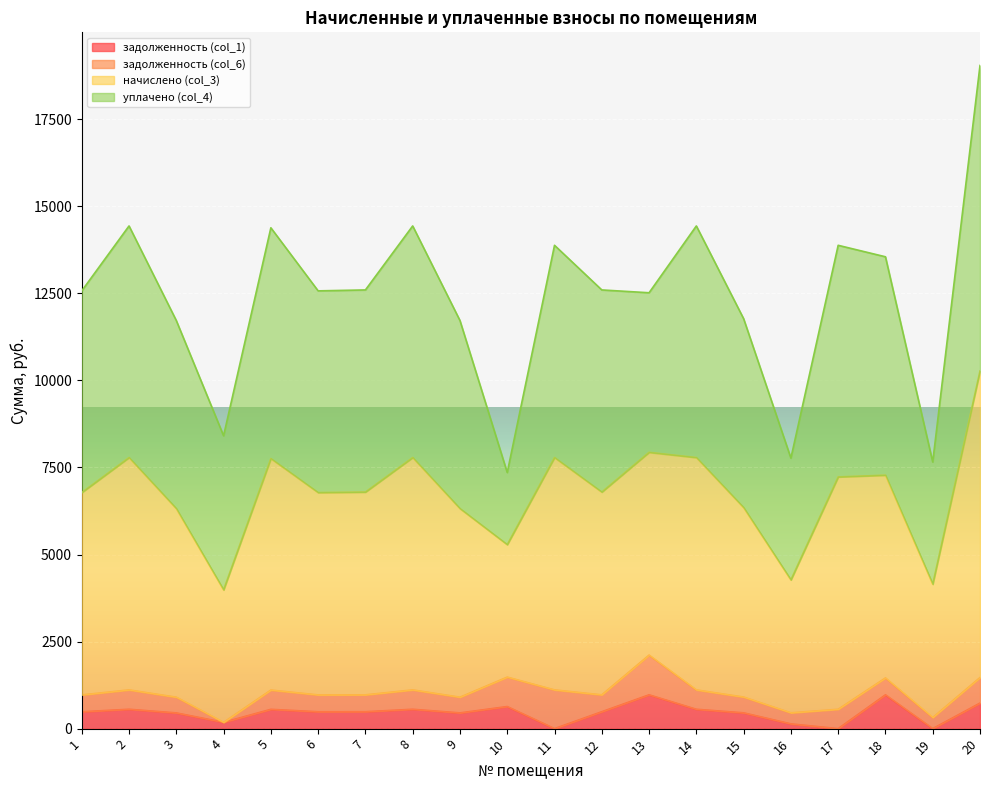

At which category is the sum across all series the highest?

20